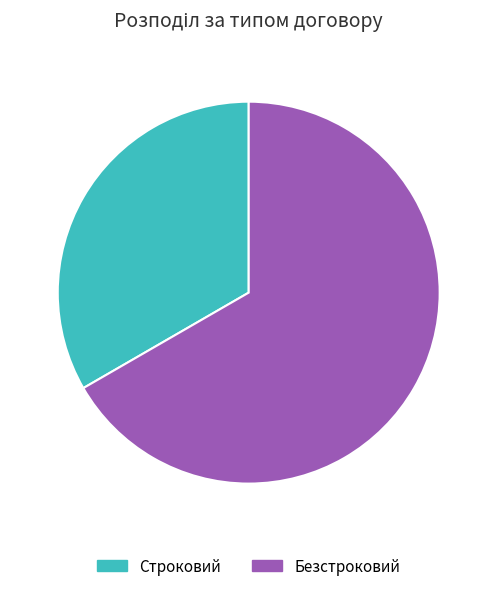

Rank the categories by value from highest to lowest.

Безстроковий, Строковий